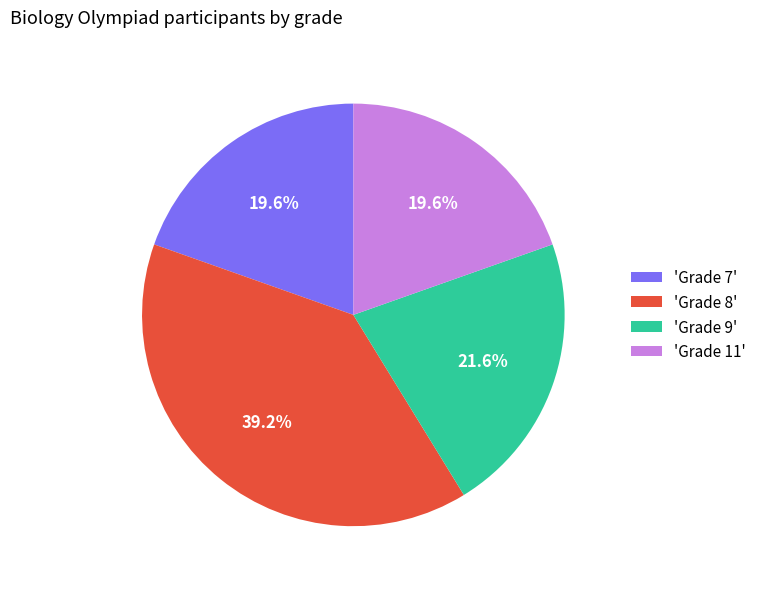

To the nearest percent, what is the average slice percentage?

25%